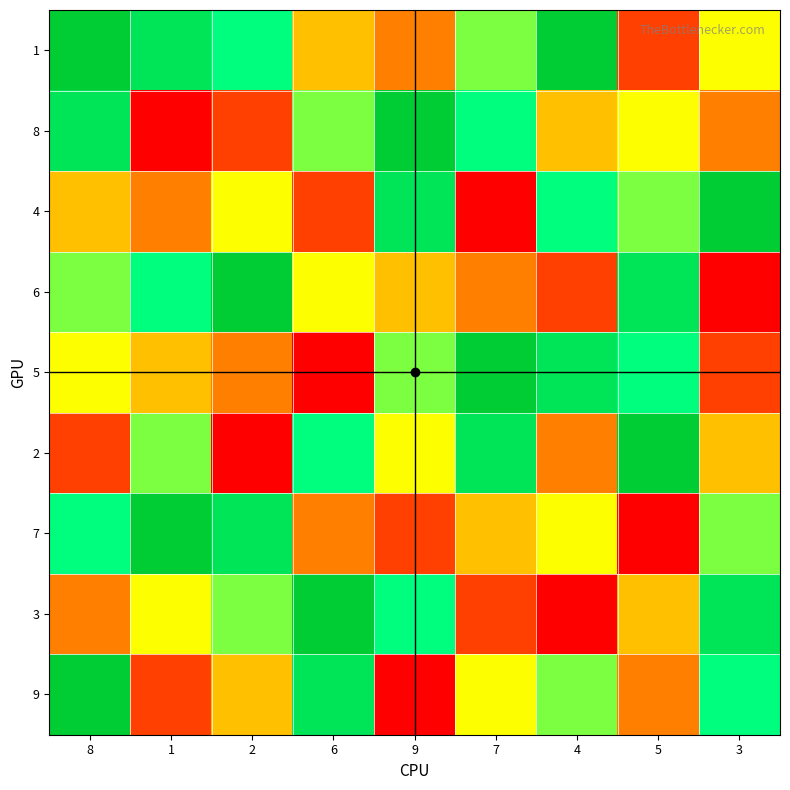

Which has a higher value, 5 or 8?

8